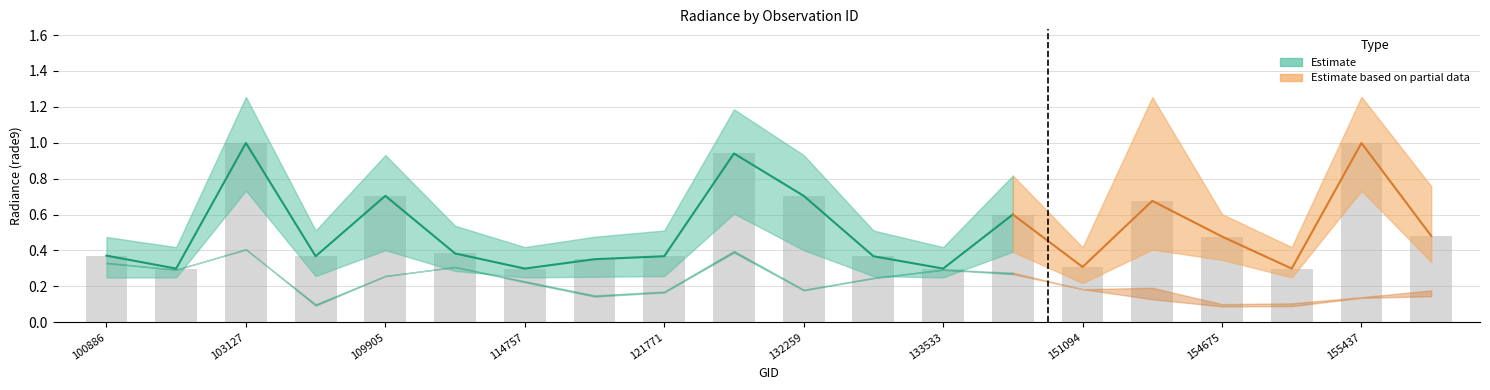

What is the sum of the rade9_bin_3q values at 115234 and 155437?

1.7